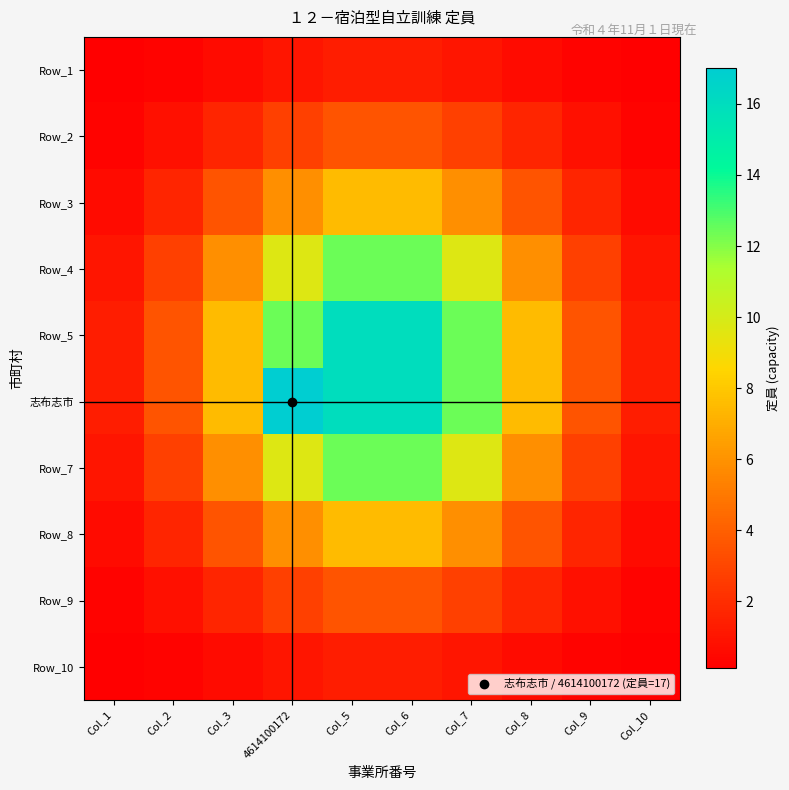

Reading right to left, list all the values displayed in this chart.

Row_1: Col_10=0.1	Col_9=0.3	Col_8=0.6	Col_7=1.0	Col_6=1.3	Col_5=1.3	4614100172=1.0	Col_3=0.6	Col_2=0.3	Col_1=0.1
Row_2: Col_10=0.3	Col_9=0.8	Col_8=1.7	Col_7=2.8	Col_6=3.6	Col_5=3.6	4614100172=2.8	Col_3=1.7	Col_2=0.8	Col_1=0.3
Row_3: Col_10=0.6	Col_9=1.7	Col_8=3.6	Col_7=5.9	Col_6=7.5	Col_5=7.5	4614100172=5.9	Col_3=3.6	Col_2=1.7	Col_1=0.6
Row_4: Col_10=1.0	Col_9=2.8	Col_8=5.9	Col_7=9.7	Col_6=12.4	Col_5=12.4	4614100172=9.7	Col_3=5.9	Col_2=2.8	Col_1=1.0
Row_5: Col_10=1.3	Col_9=3.6	Col_8=7.5	Col_7=12.4	Col_6=16.0	Col_5=16.0	4614100172=12.4	Col_3=7.5	Col_2=3.6	Col_1=1.3
志布志市: Col_10=1.3	Col_9=3.6	Col_8=7.5	Col_7=12.4	Col_6=16.0	Col_5=16.0	4614100172=17.0	Col_3=7.5	Col_2=3.6	Col_1=1.3
Row_7: Col_10=1.0	Col_9=2.8	Col_8=5.9	Col_7=9.7	Col_6=12.4	Col_5=12.4	4614100172=9.7	Col_3=5.9	Col_2=2.8	Col_1=1.0
Row_8: Col_10=0.6	Col_9=1.7	Col_8=3.6	Col_7=5.9	Col_6=7.5	Col_5=7.5	4614100172=5.9	Col_3=3.6	Col_2=1.7	Col_1=0.6
Row_9: Col_10=0.3	Col_9=0.8	Col_8=1.7	Col_7=2.8	Col_6=3.6	Col_5=3.6	4614100172=2.8	Col_3=1.7	Col_2=0.8	Col_1=0.3
Row_10: Col_10=0.1	Col_9=0.3	Col_8=0.6	Col_7=1.0	Col_6=1.3	Col_5=1.3	4614100172=1.0	Col_3=0.6	Col_2=0.3	Col_1=0.1